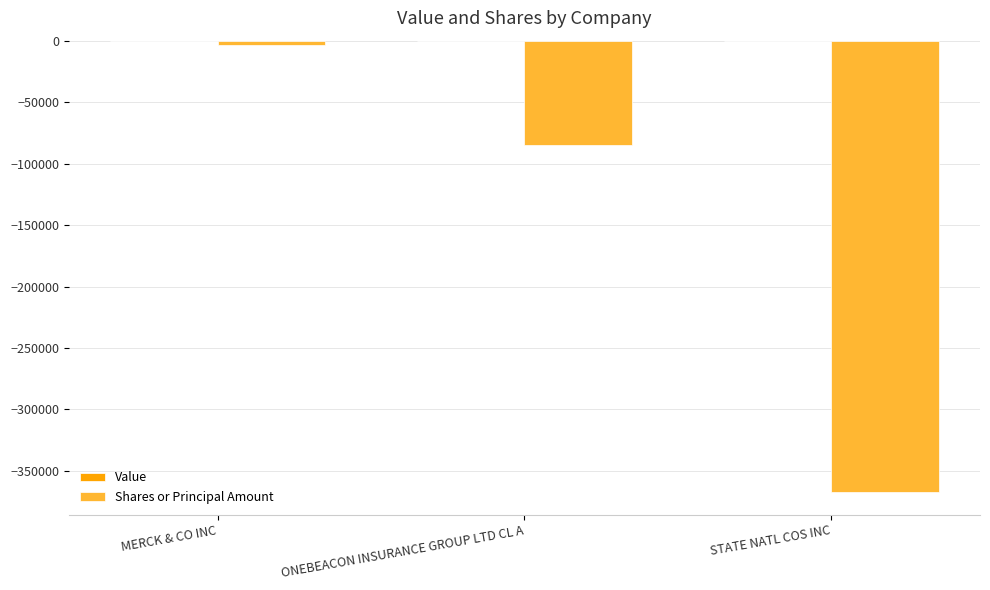

Rank the categories by value from highest to lowest.

MERCK & CO INC, ONEBEACON INSURANCE GROUP LTD CL A, STATE NATL COS INC